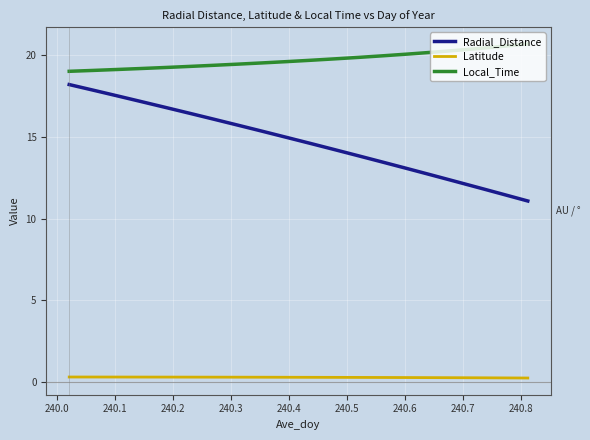

Which series has the largest range (max minus min)?

Radial_Distance